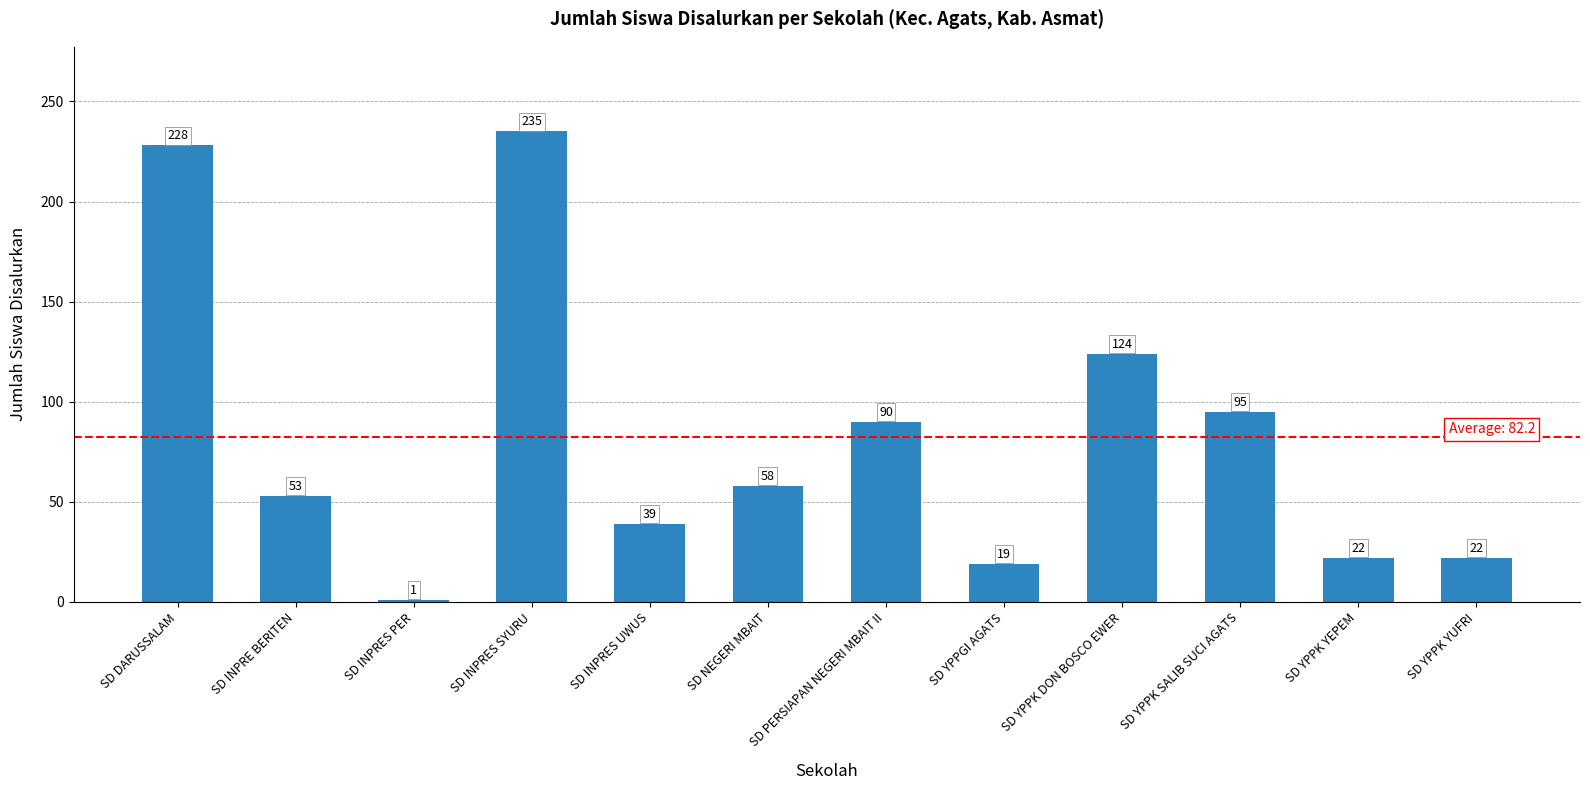

Which category has the highest value across all series?

SD INPRES SYURU